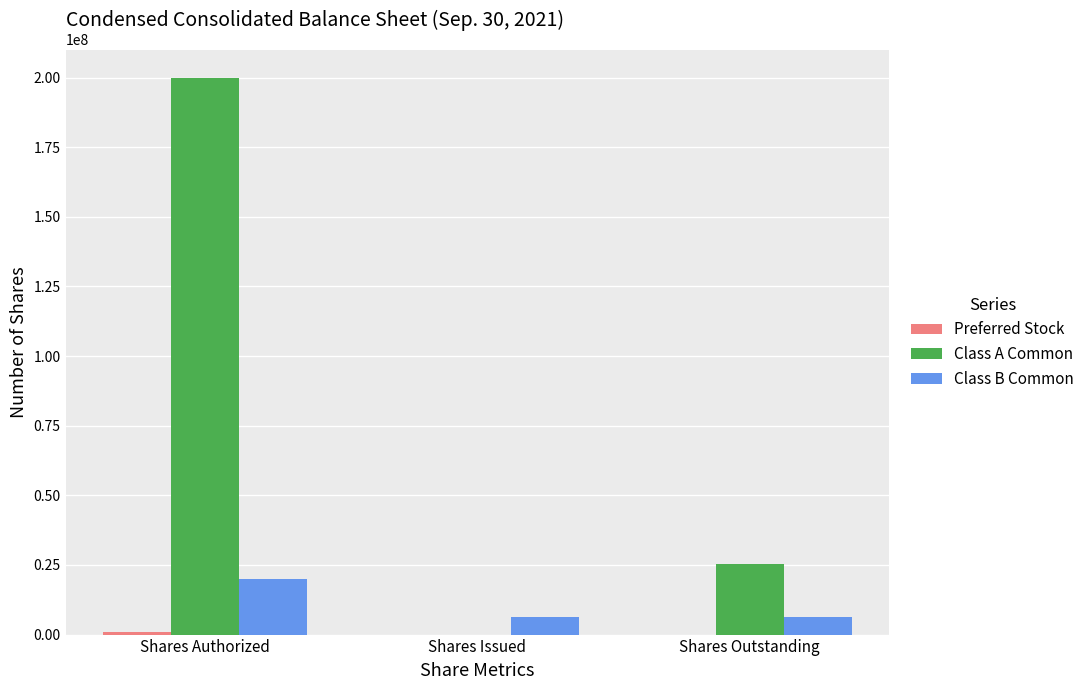

At which label does Class B Common reach its peak?

Shares Authorized